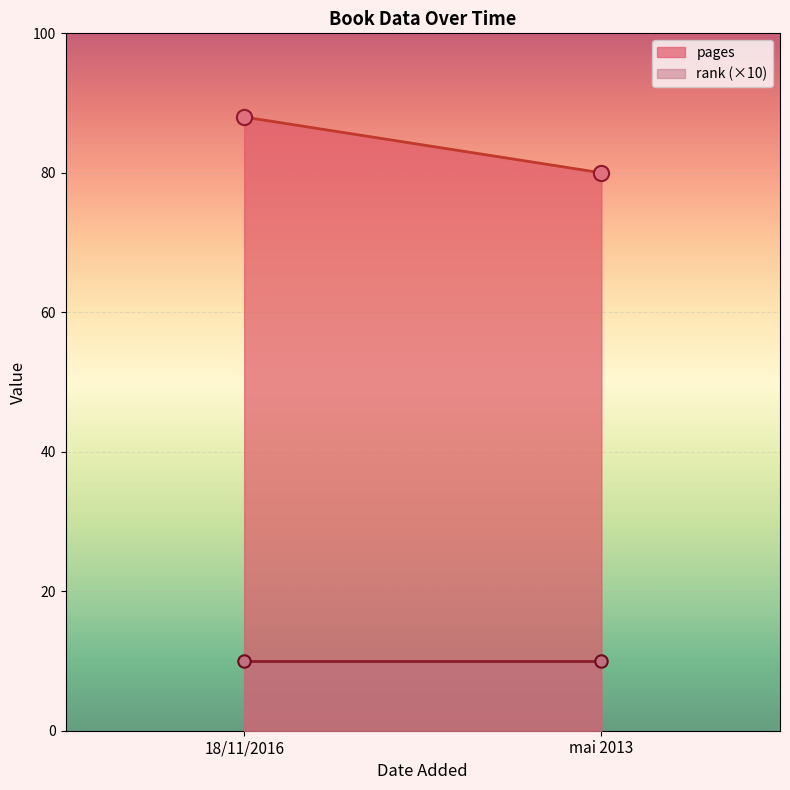

Which series has the largest total across all categories?

pages